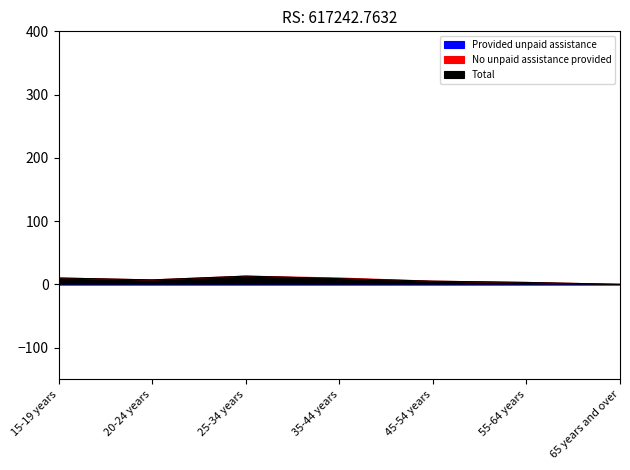

Reading left to right, what are all the values shown in this chart?

No unpaid assistance provided: 15-19 years=10	20-24 years=7	25-34 years=13	35-44 years=10	45-54 years=5	55-64 years=3	65 years and over=0
Total: 15-19 years=10	20-24 years=7	25-34 years=13	35-44 years=9	45-54 years=5	55-64 years=3	65 years and over=0